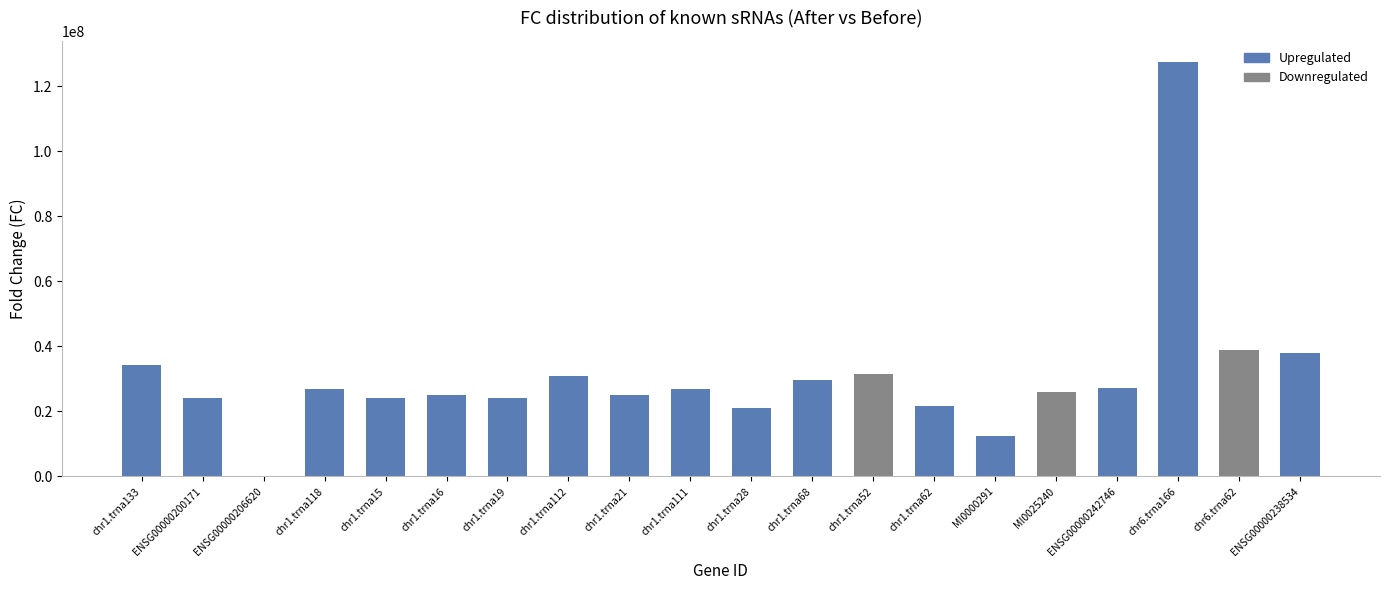

How many bars are there in total?

20